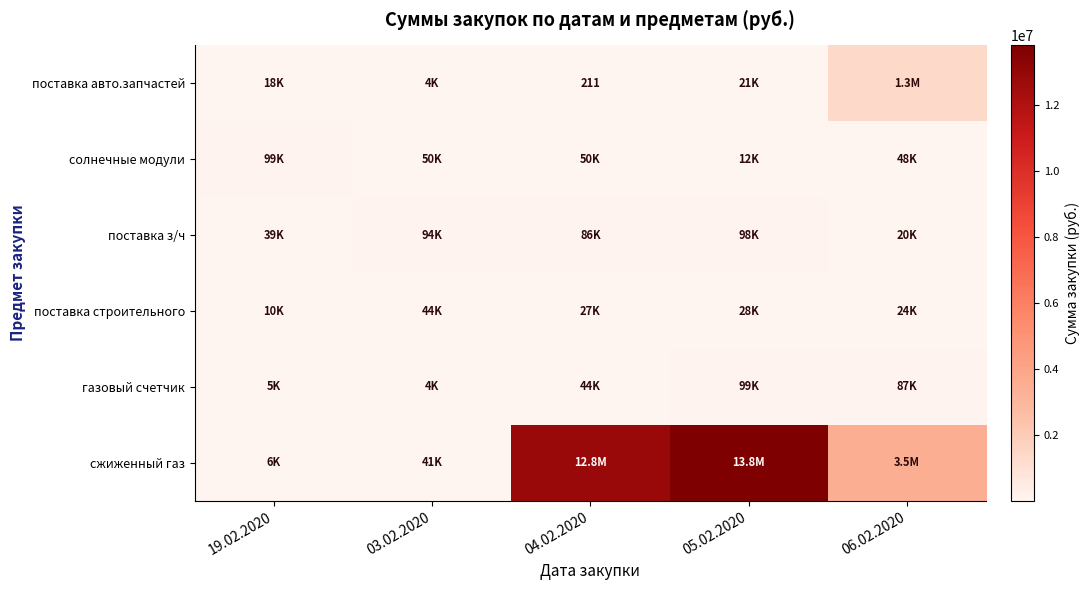

The value of поставка авто.запчастей at 19.02.2020 is 17985.0. True or false?

True